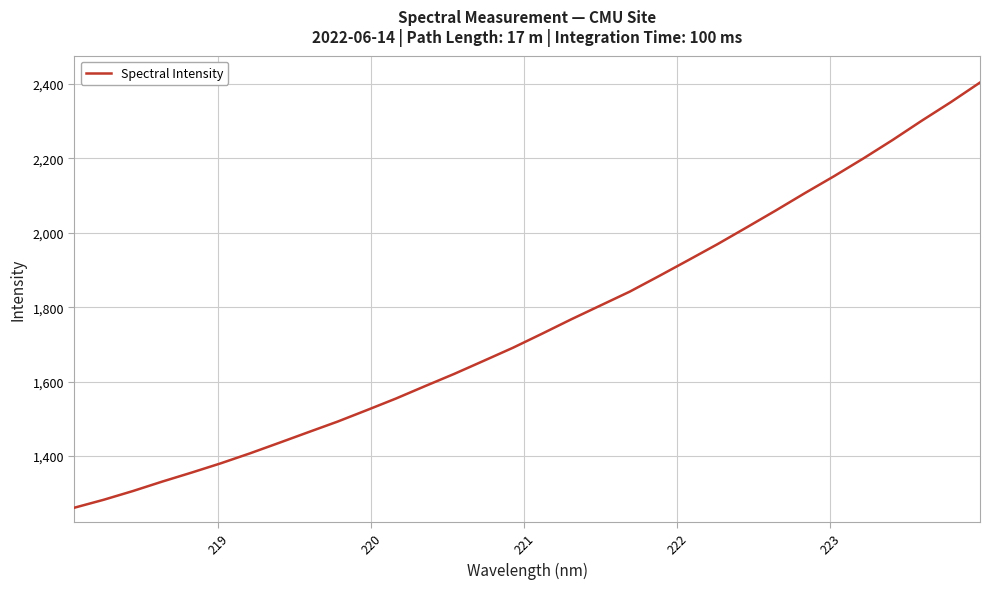

What is the greatest value displayed?

2403.5